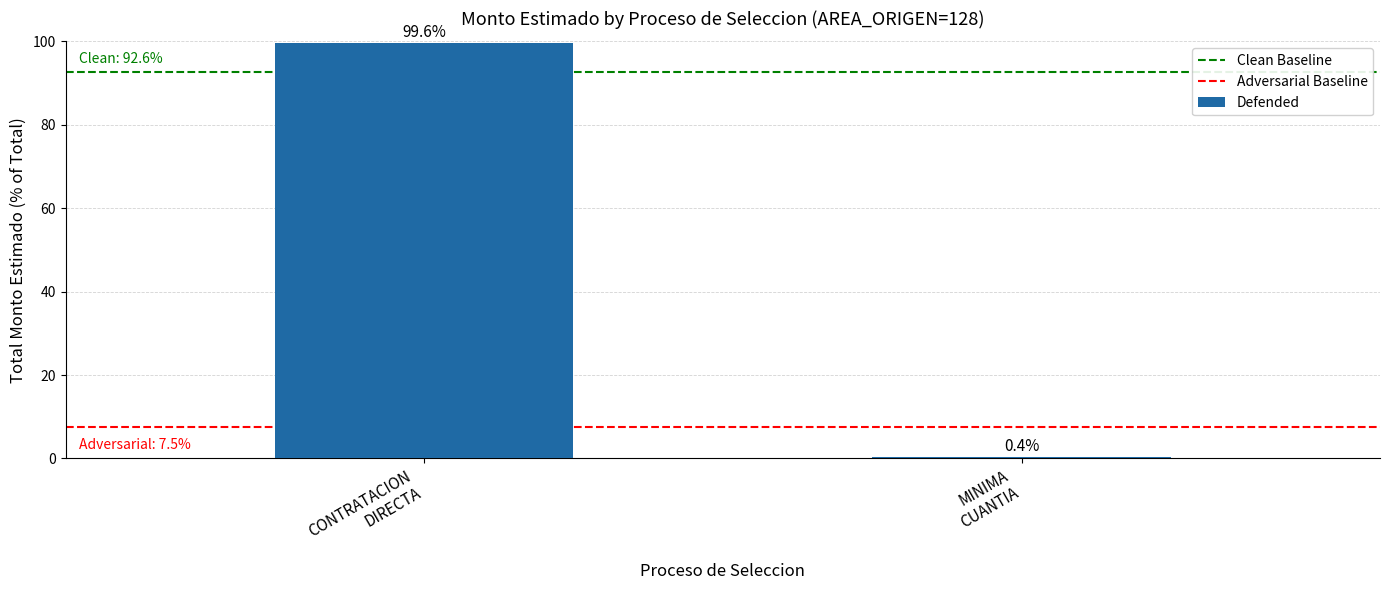

What is the smallest value displayed?

0.4